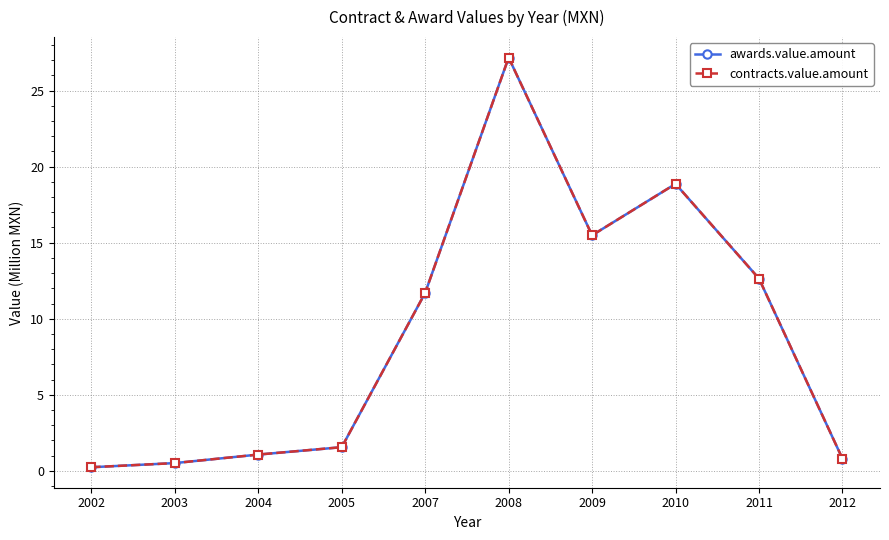

True or false: awards.value.amount has a value of 18.9 at 2010.

True